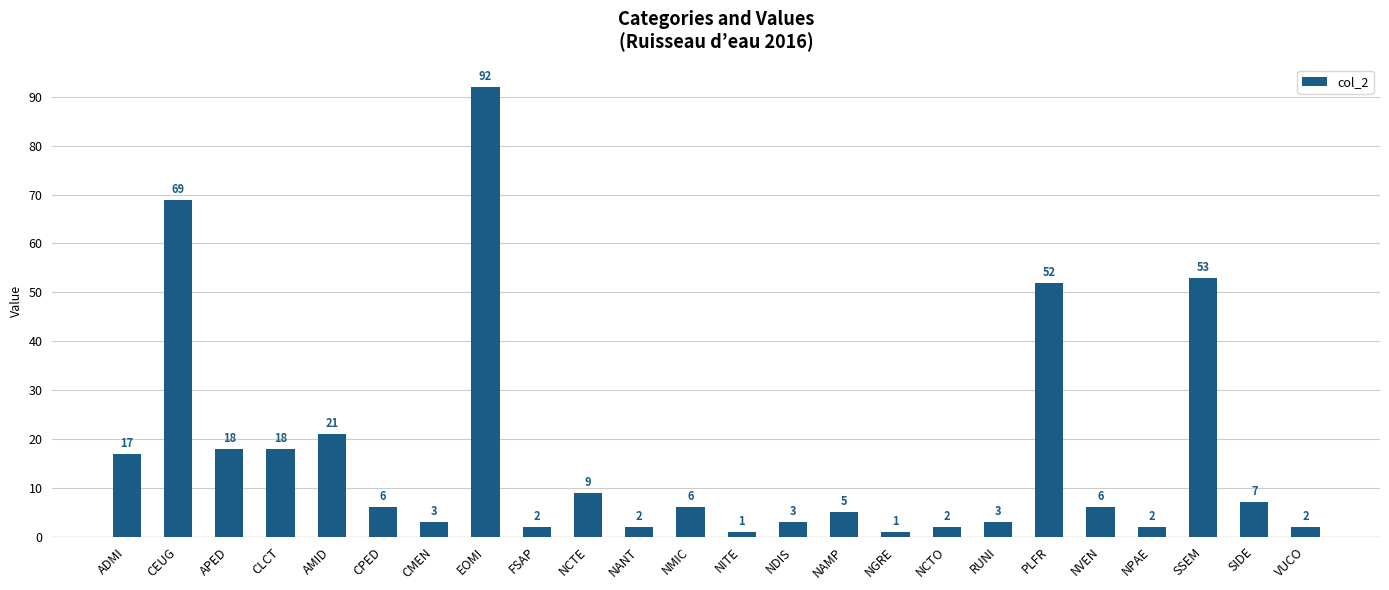

Is it true that the value at AMID is 21?

True